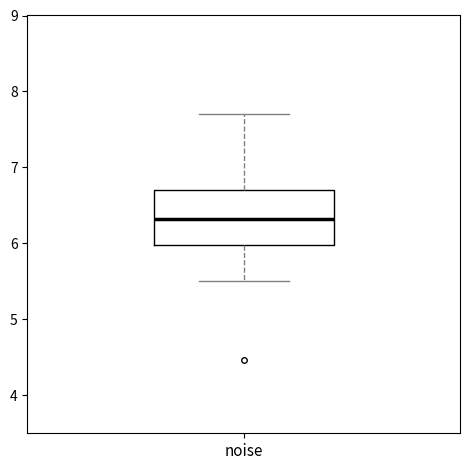

Where does the median line of the box for noise sit on the y-axis? The values are not printed on the chart, so give them approximately, as read against the axis.

6.3